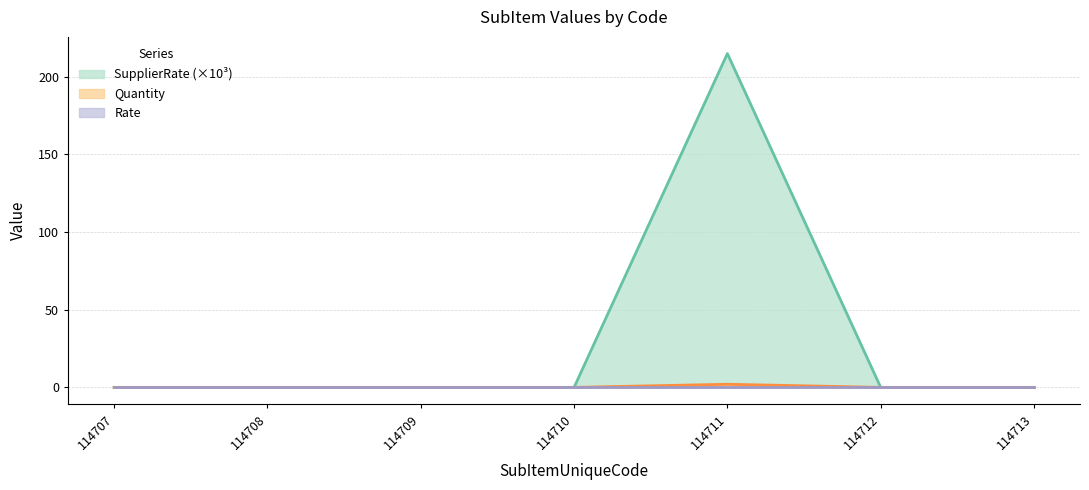

Rank the categories by SupplierRate value from highest to lowest.

114711, 114707, 114708, 114709, 114710, 114712, 114713